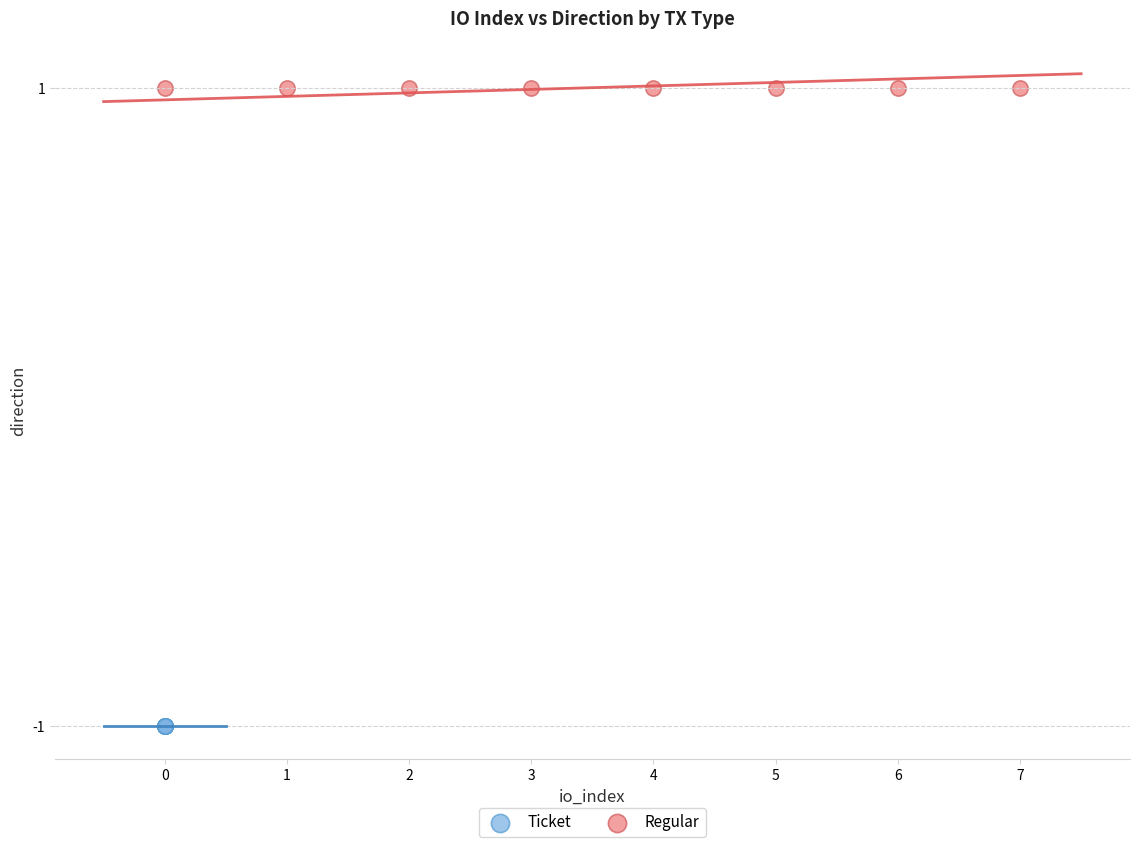

Which series reaches the maximum Y coordinate?

Regular